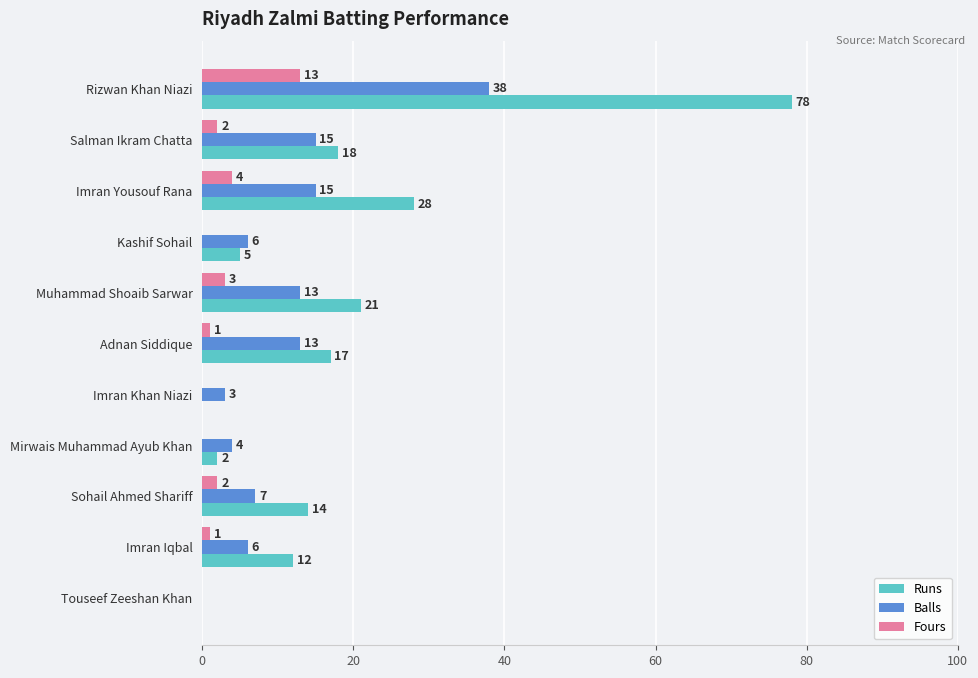

What is the maximum value shown in the chart?

78